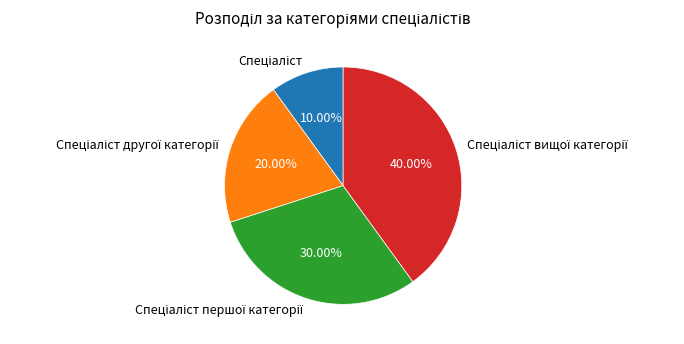

Does any single category account for the majority?

No